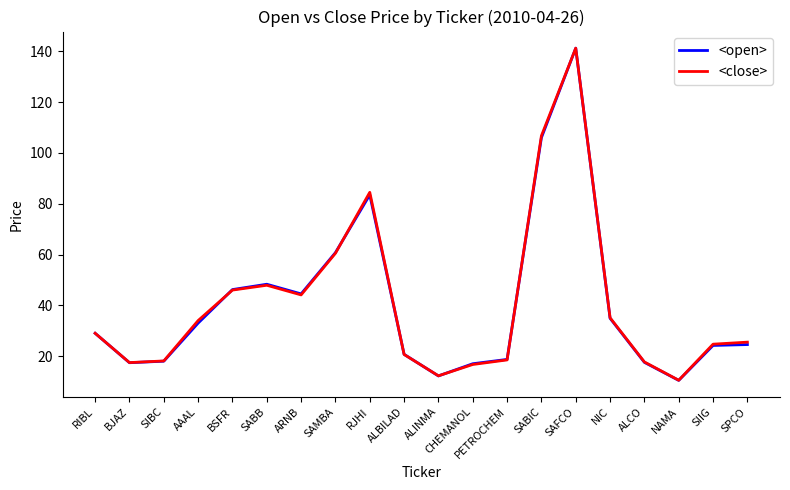

What is the total value across all series at AAAL?

67.0